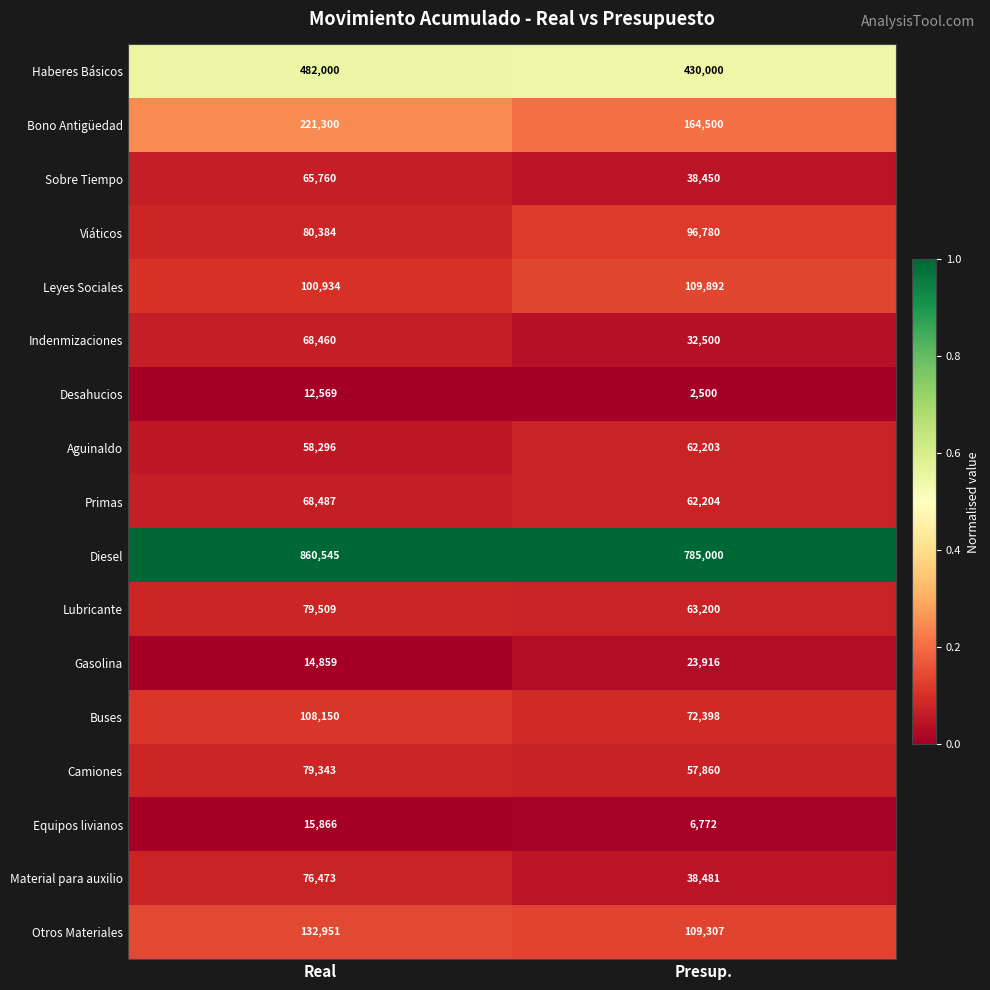

What is the total value across all series at Real?

2525886